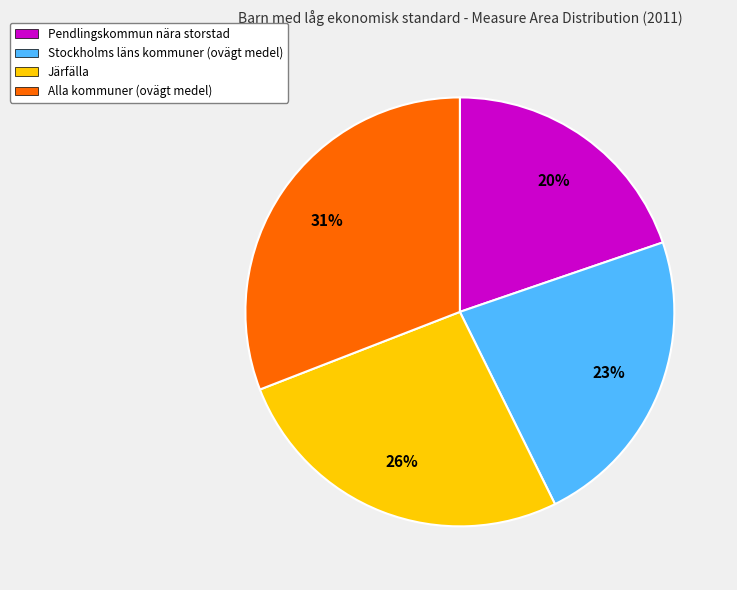

To the nearest percent, what percentage of the pie is Pendlingskommun nära storstad?

20%